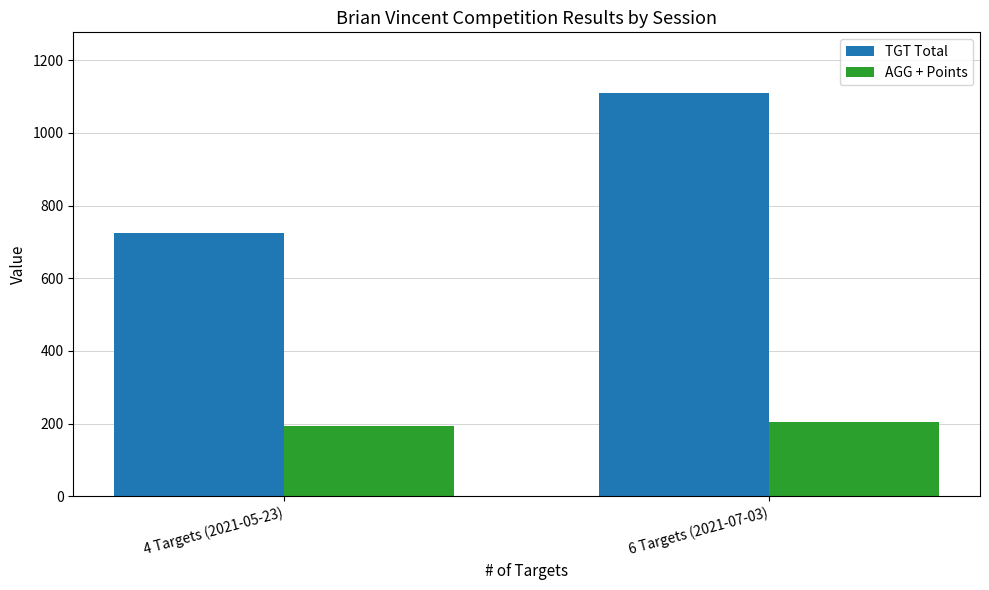

The TGT Total series shows 421.7 at 4 Targets (2021-05-23). True or false?

False